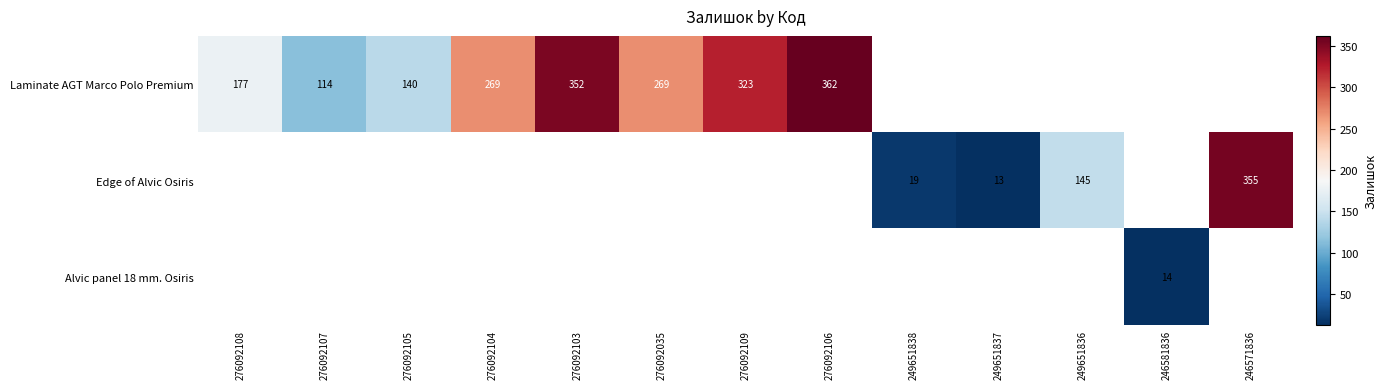

Is it true that Laminate AGT Marco Polo Premium equals 269 at 276092035?

True